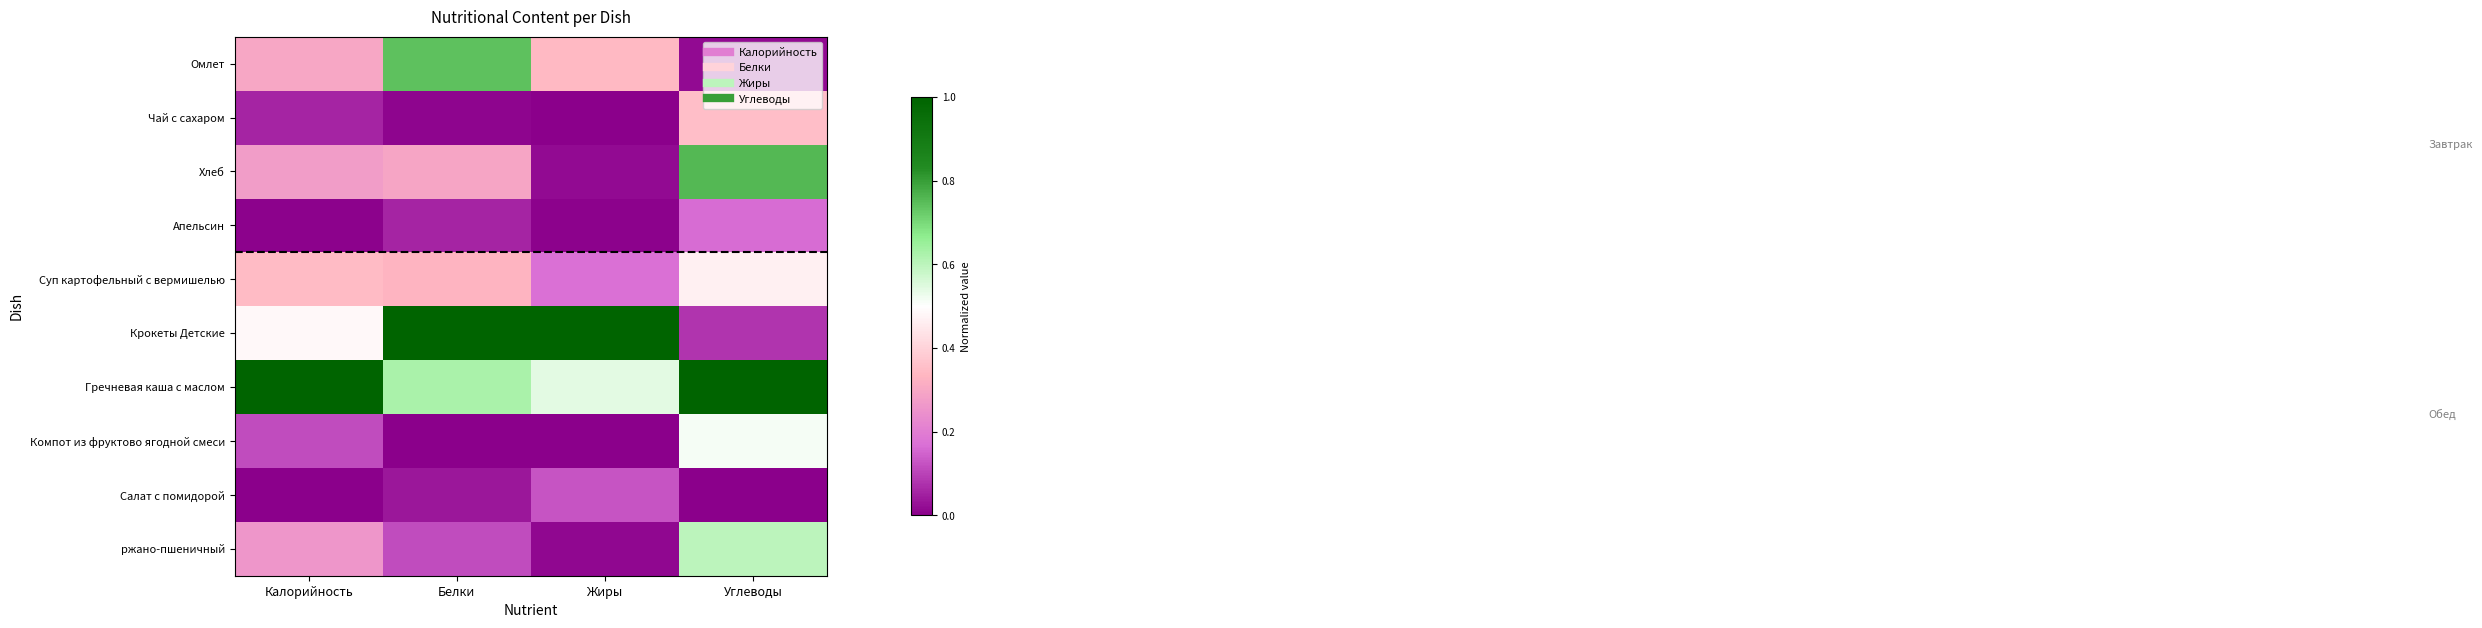

At how many categories does at least one series exceed 0?

4